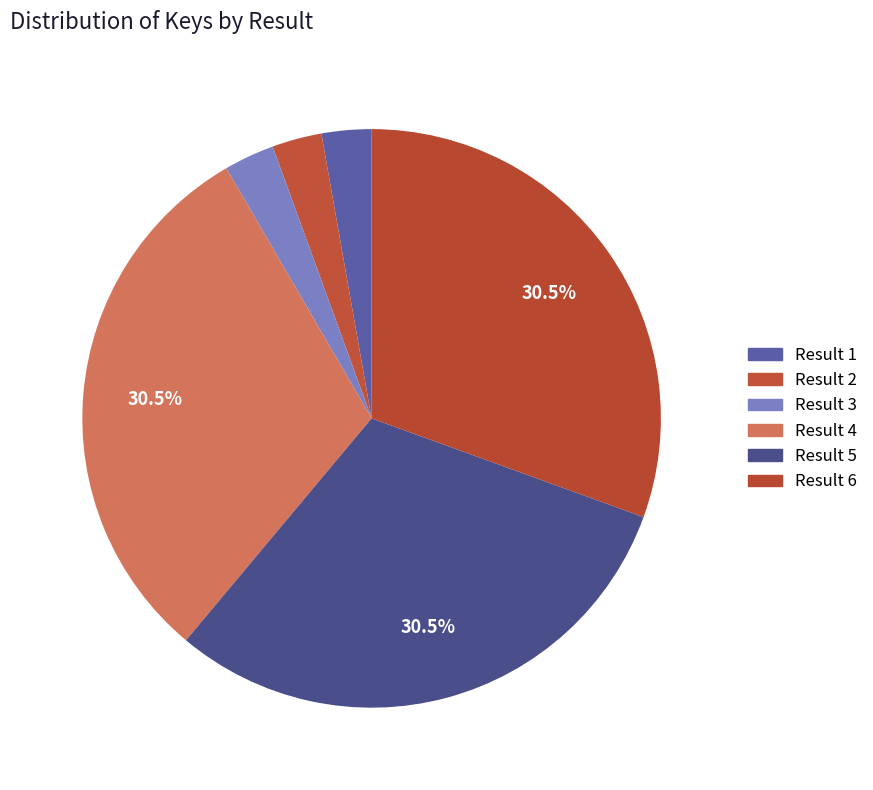

Count the number of slices in the pie.

6